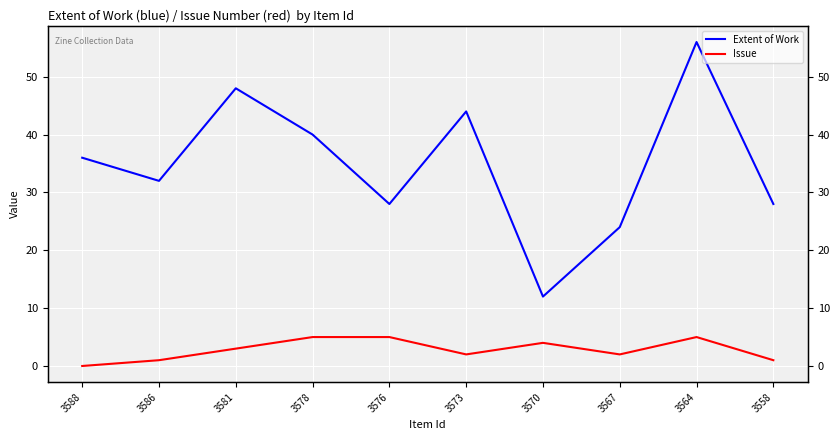

What is the total value across all series at 3570?

16